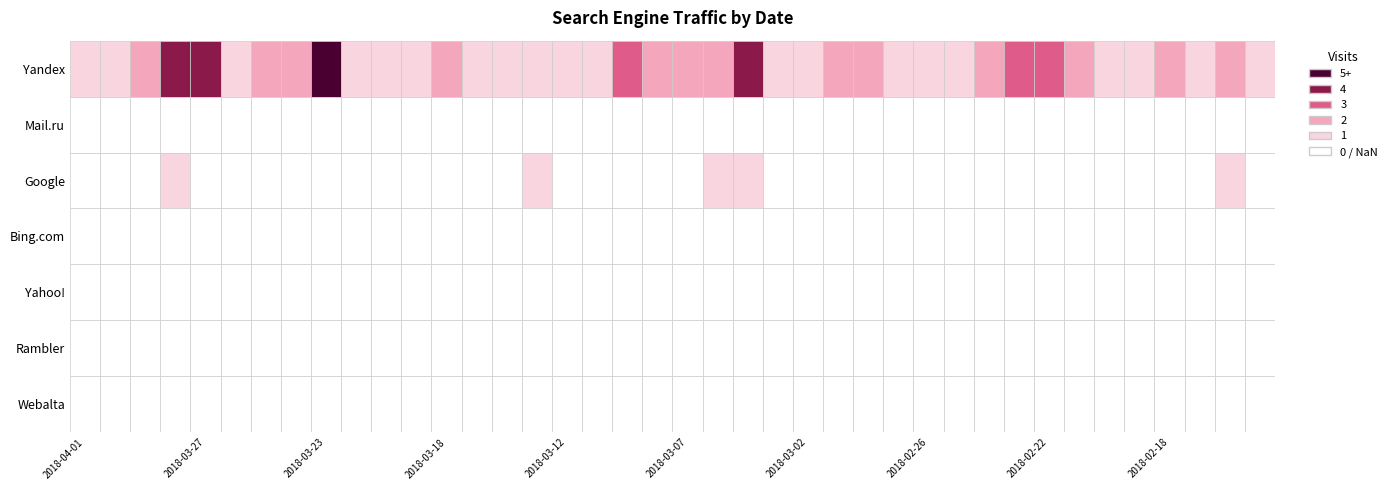

Reading left to right, extract all data points from this chart.

Yandex: 1	1	2	4	4	1	2	2	5	1	1	1	2	1	1	1	1	1	3	2	2	2	4	1	1	2	2	1	1	1	2	3	3	2	1	1	2	1	2	1
Mail.ru: 0	0	0	0	0	0	0	0	0	0	0	0	0	0	0	0	0	0	0	0	0	0	0	0	0	0	0	0	0	0	0	0	0	0	0	0	0	0	0	0
Google: 0	0	0	1	0	0	0	0	0	0	0	0	0	0	0	1	0	0	0	0	0	1	1	0	0	0	0	0	0	0	0	0	0	0	0	0	0	0	1	0
Bing.com: 0	0	0	0	0	0	0	0	0	0	0	0	0	0	0	0	0	0	0	0	0	0	0	0	0	0	0	0	0	0	0	0	0	0	0	0	0	0	0	0
Yahoo!: 0	0	0	0	0	0	0	0	0	0	0	0	0	0	0	0	0	0	0	0	0	0	0	0	0	0	0	0	0	0	0	0	0	0	0	0	0	0	0	0
Rambler: 0	0	0	0	0	0	0	0	0	0	0	0	0	0	0	0	0	0	0	0	0	0	0	0	0	0	0	0	0	0	0	0	0	0	0	0	0	0	0	0
Webalta: 0	0	0	0	0	0	0	0	0	0	0	0	0	0	0	0	0	0	0	0	0	0	0	0	0	0	0	0	0	0	0	0	0	0	0	0	0	0	0	0